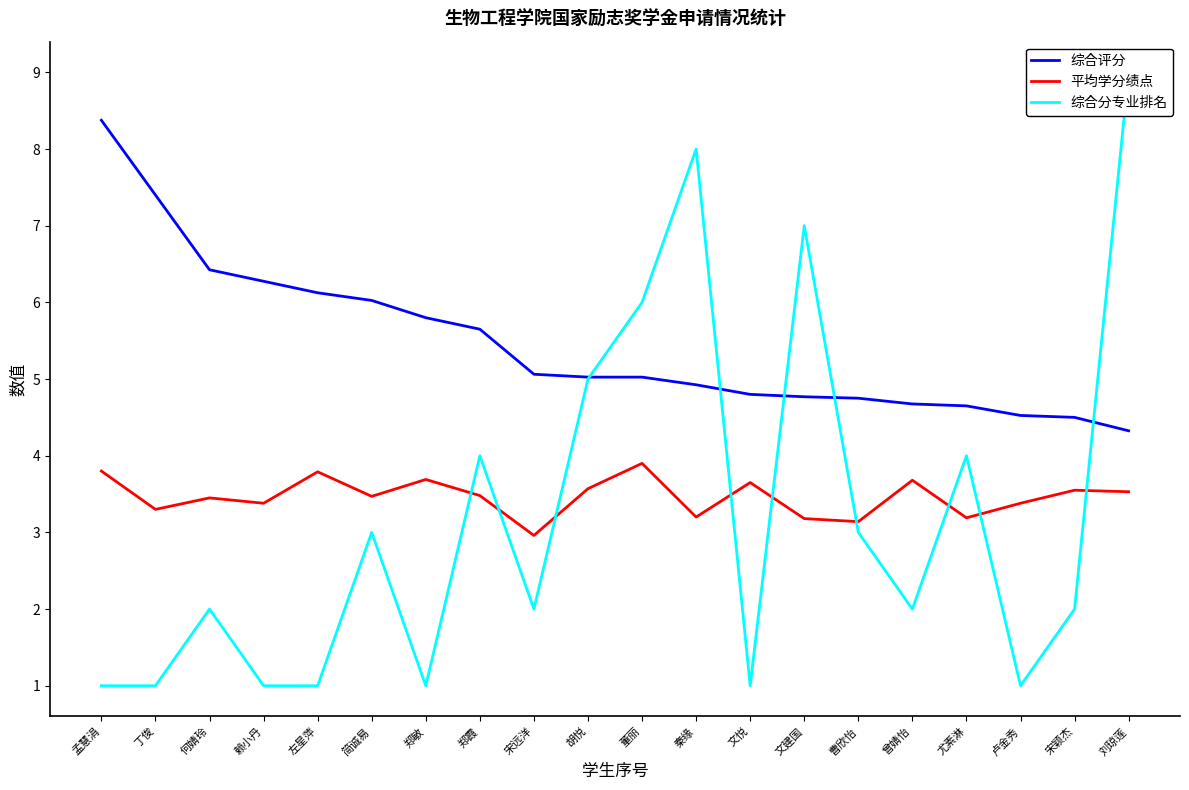

What is the approximate value of 平均学分绩点 at 丁俊?

3.3